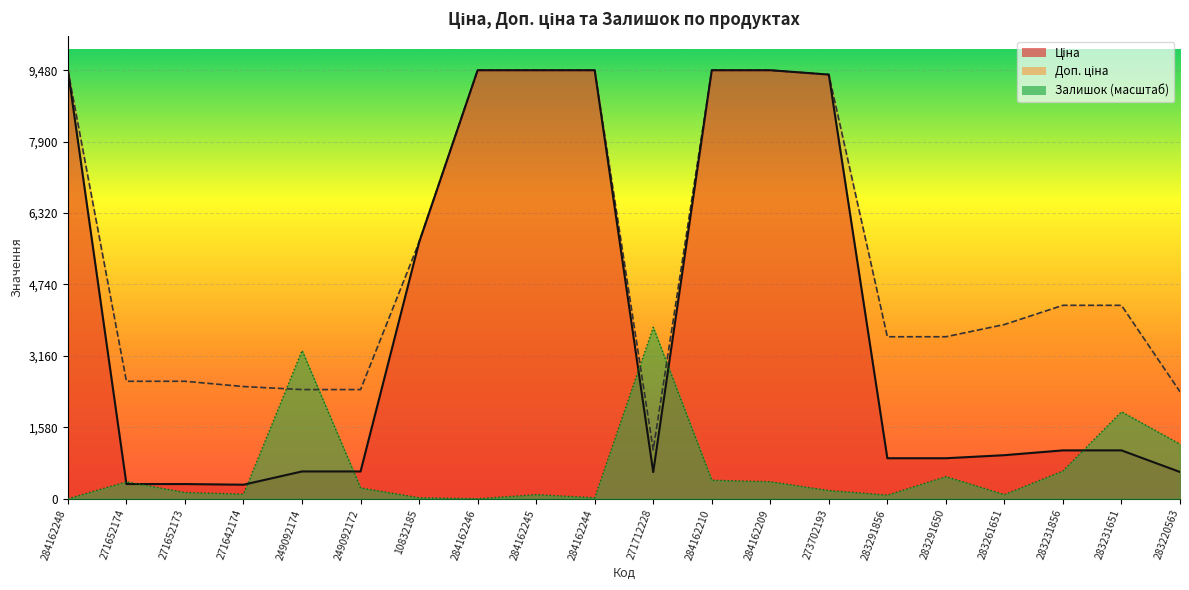

How many intersections are there between Ціна and Залишок?

7